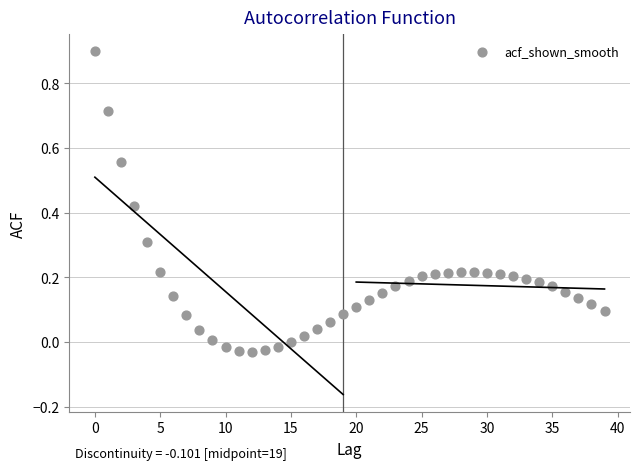

What is the range of Y values (max minus min)?

0.9